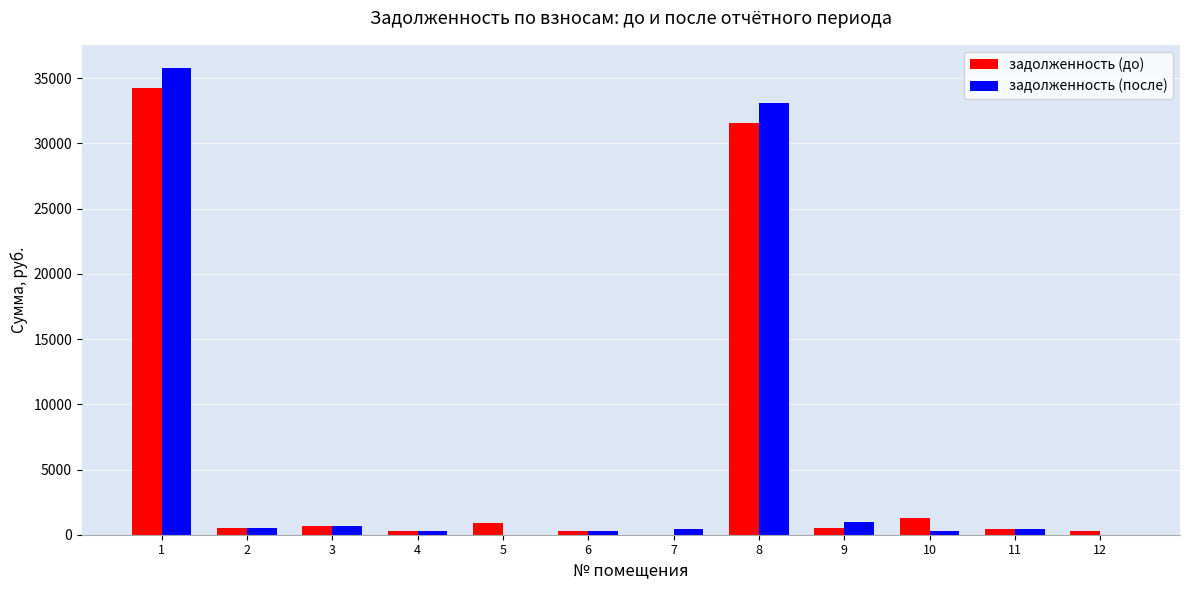

Read the задолженность (до) value at 6.

321.0